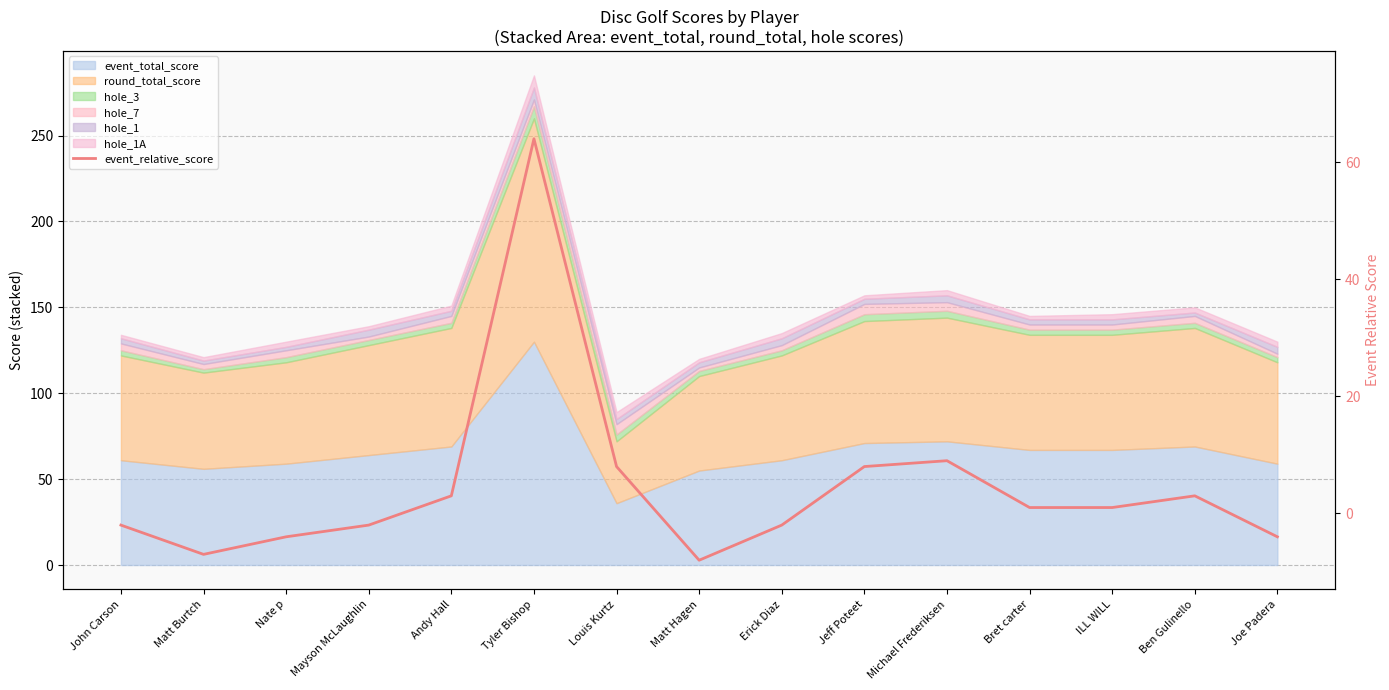

How many values are below zero?

7